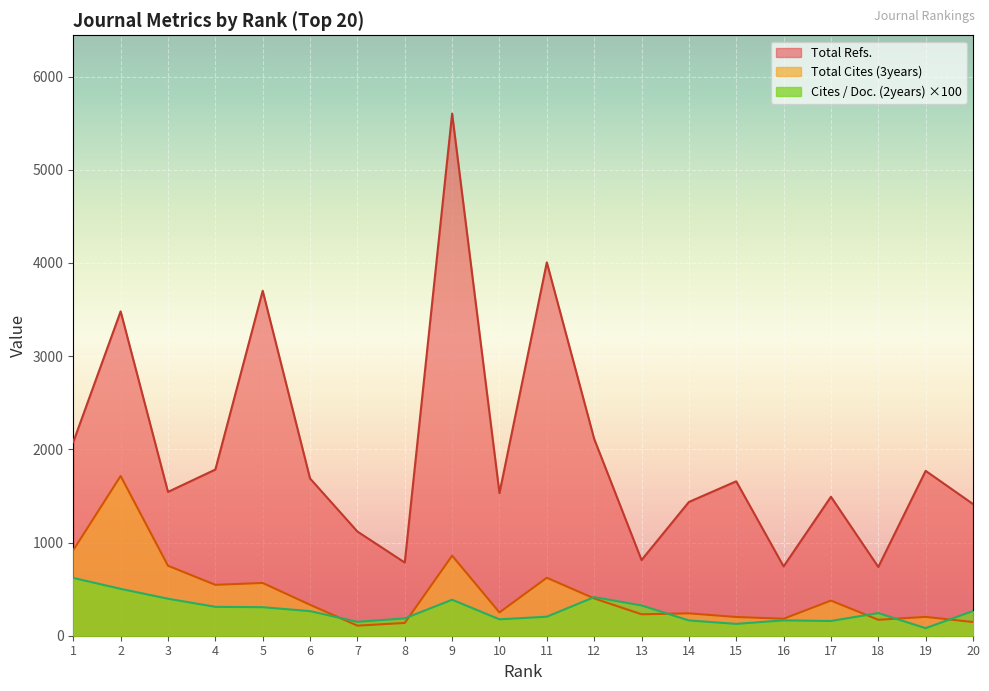

True or false: Cites / Doc. (2years) and Total Refs. cross at least once.

False